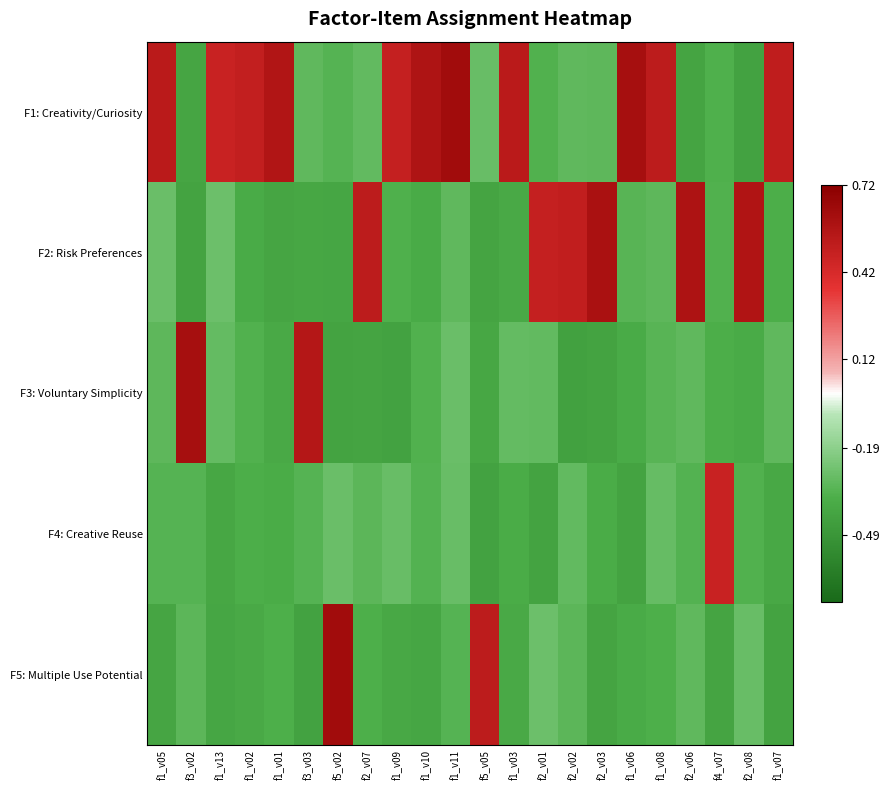

Reading left to right, list all the values displayed in this chart.

F1: Creativity/Curiosity: f1_v05=0.5	f3_v02=-0.4	f1_v13=0.5	f1_v02=0.5	f1_v01=0.6	f3_v03=-0.3	f5_v02=-0.3	f2_v07=-0.3	f1_v09=0.5	f1_v10=0.6	f1_v11=0.6	f5_v05=-0.3	f1_v03=0.5	f2_v01=-0.3	f2_v02=-0.3	f2_v03=-0.3	f1_v06=0.6	f1_v08=0.5	f2_v06=-0.4	f4_v07=-0.4	f2_v08=-0.4	f1_v07=0.5
F2: Risk Preferences: f1_v05=-0.3	f3_v02=-0.4	f1_v13=-0.3	f1_v02=-0.4	f1_v01=-0.4	f3_v03=-0.4	f5_v02=-0.4	f2_v07=0.5	f1_v09=-0.4	f1_v10=-0.4	f1_v11=-0.3	f5_v05=-0.4	f1_v03=-0.4	f2_v01=0.5	f2_v02=0.5	f2_v03=0.6	f1_v06=-0.3	f1_v08=-0.3	f2_v06=0.6	f4_v07=-0.3	f2_v08=0.6	f1_v07=-0.4
F3: Voluntary Simplicity: f1_v05=-0.3	f3_v02=0.6	f1_v13=-0.3	f1_v02=-0.3	f1_v01=-0.4	f3_v03=0.6	f5_v02=-0.4	f2_v07=-0.4	f1_v09=-0.4	f1_v10=-0.3	f1_v11=-0.3	f5_v05=-0.4	f1_v03=-0.3	f2_v01=-0.3	f2_v02=-0.4	f2_v03=-0.4	f1_v06=-0.4	f1_v08=-0.3	f2_v06=-0.3	f4_v07=-0.4	f2_v08=-0.4	f1_v07=-0.3
F4: Creative Reuse: f1_v05=-0.3	f3_v02=-0.3	f1_v13=-0.4	f1_v02=-0.4	f1_v01=-0.4	f3_v03=-0.3	f5_v02=-0.3	f2_v07=-0.3	f1_v09=-0.3	f1_v10=-0.3	f1_v11=-0.3	f5_v05=-0.4	f1_v03=-0.4	f2_v01=-0.4	f2_v02=-0.3	f2_v03=-0.4	f1_v06=-0.4	f1_v08=-0.3	f2_v06=-0.3	f4_v07=0.5	f2_v08=-0.3	f1_v07=-0.4
F5: Multiple Use Potential: f1_v05=-0.4	f3_v02=-0.3	f1_v13=-0.4	f1_v02=-0.4	f1_v01=-0.4	f3_v03=-0.4	f5_v02=0.6	f2_v07=-0.4	f1_v09=-0.4	f1_v10=-0.4	f1_v11=-0.3	f5_v05=0.5	f1_v03=-0.4	f2_v01=-0.3	f2_v02=-0.3	f2_v03=-0.4	f1_v06=-0.4	f1_v08=-0.4	f2_v06=-0.3	f4_v07=-0.4	f2_v08=-0.3	f1_v07=-0.4